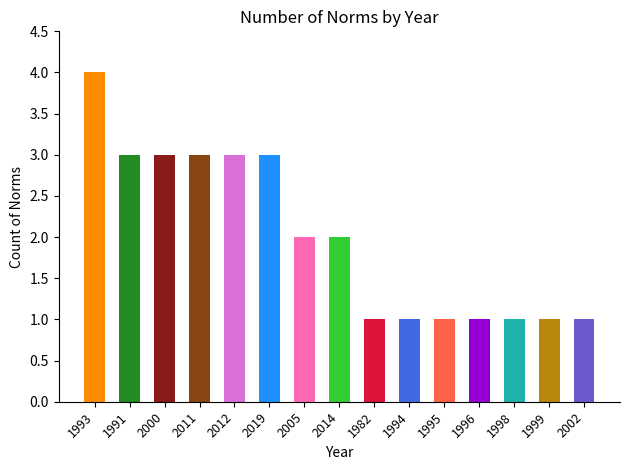

At which category does the chart reach its minimum across all series?

1995